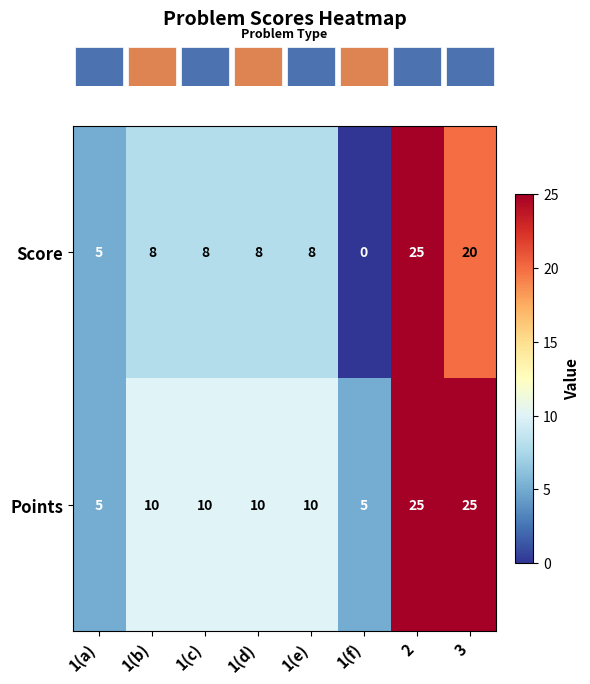

Rank the series at 1(e) from highest to lowest value.

Points, Score